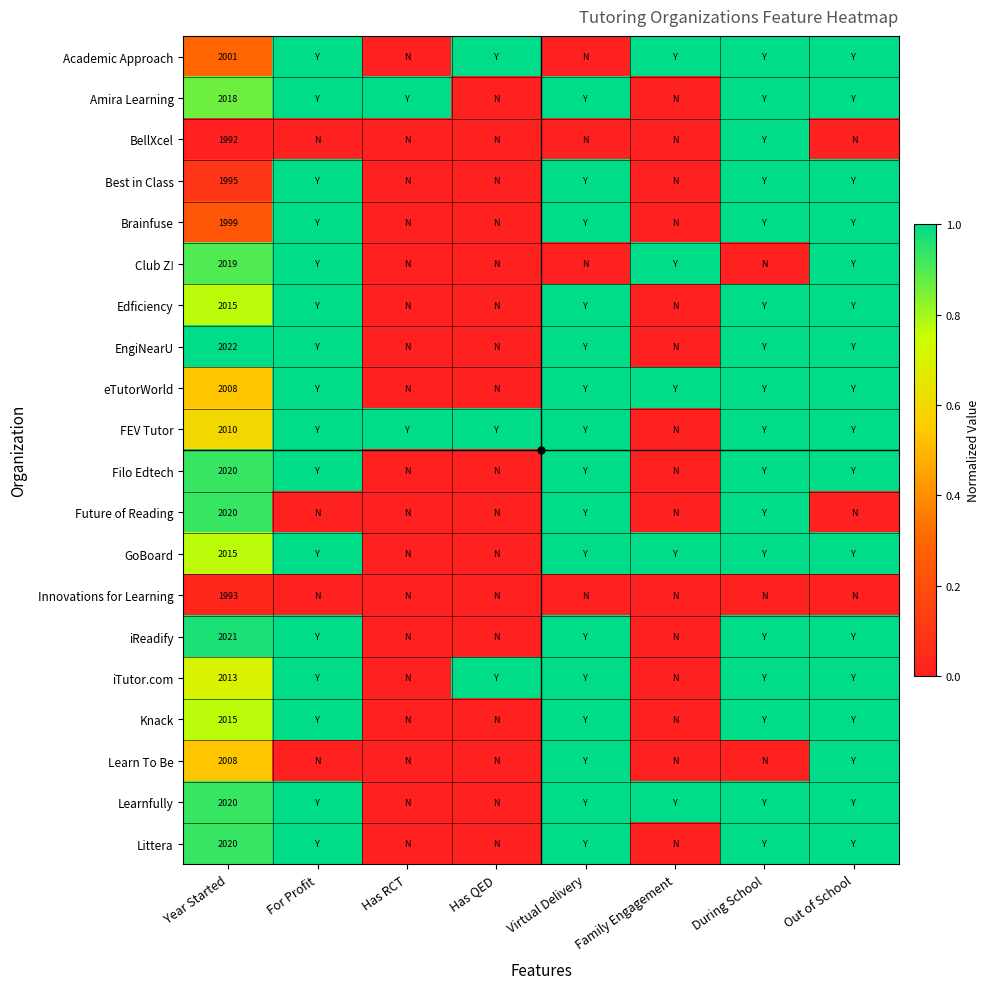

Rank the series at Has RCT from highest to lowest value.

Amira Learning, FEV Tutor, Academic Approach, BellXcel, Best in Class, Brainfuse, Club Z!, Edficiency, EngiNearU, eTutorWorld, Filo Edtech, Future of Reading, GoBoard, Innovations for Learning, iReadify, iTutor.com, Knack, Learn To Be, Learnfully, Littera